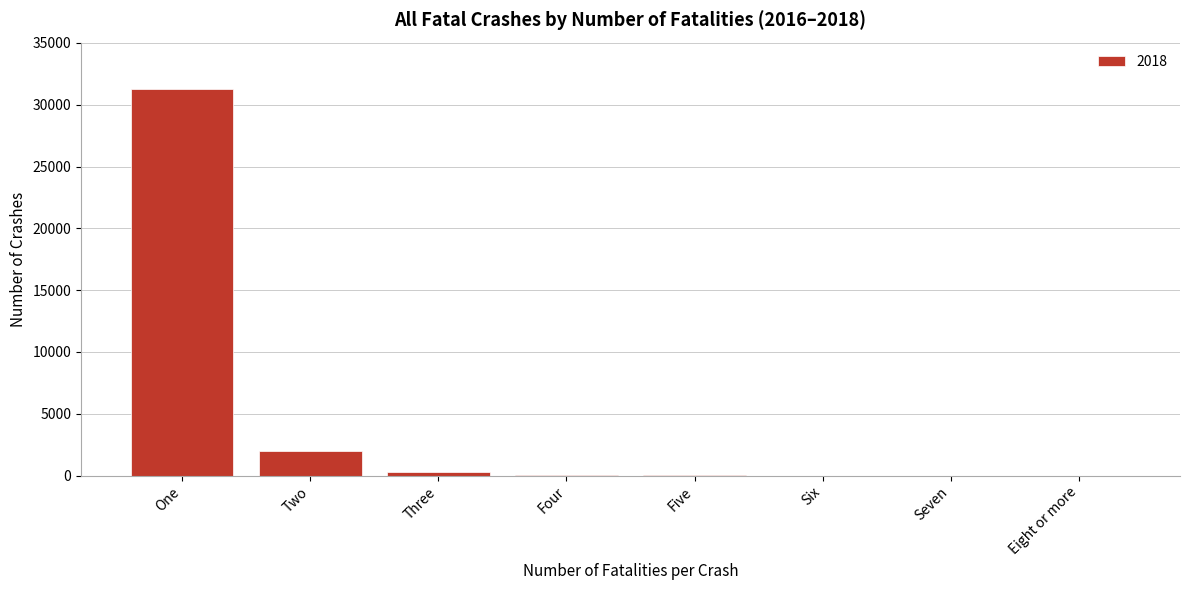

What is the greatest value displayed?

31269